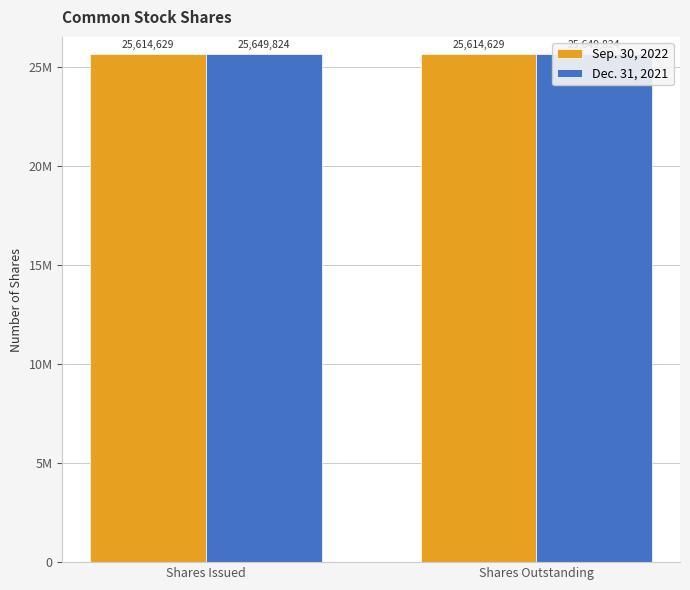

What position from the left is Shares Issued?

1